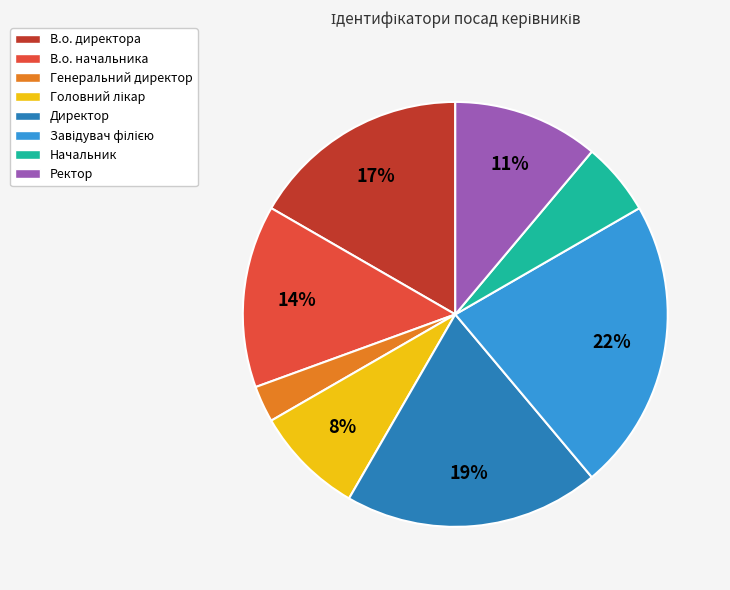

To the nearest percent, what is the difference between the largest and smallest slice percentages?

19%